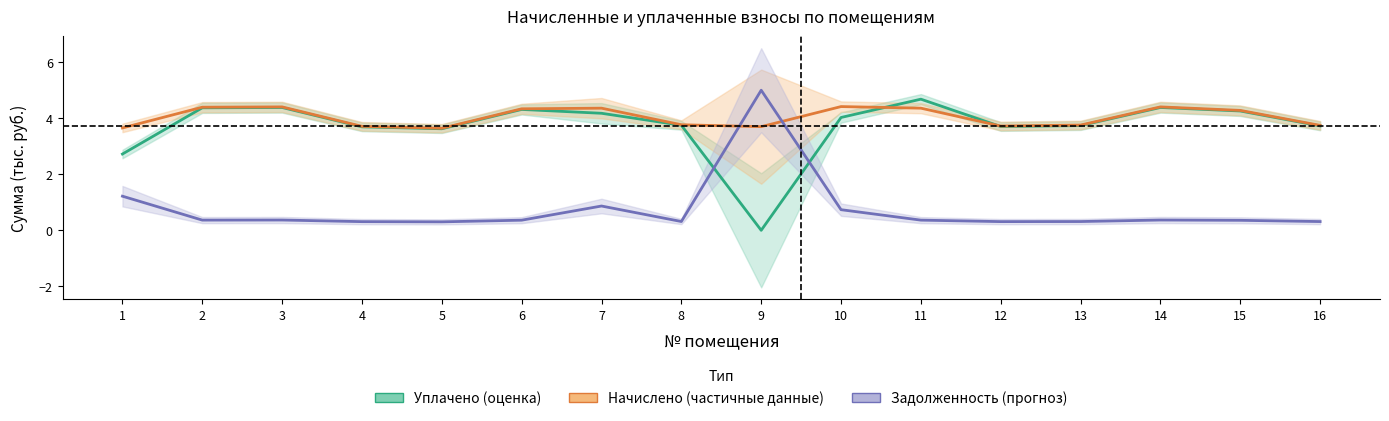

Where is the first local maximum for Задолженность (прогноз)?

3